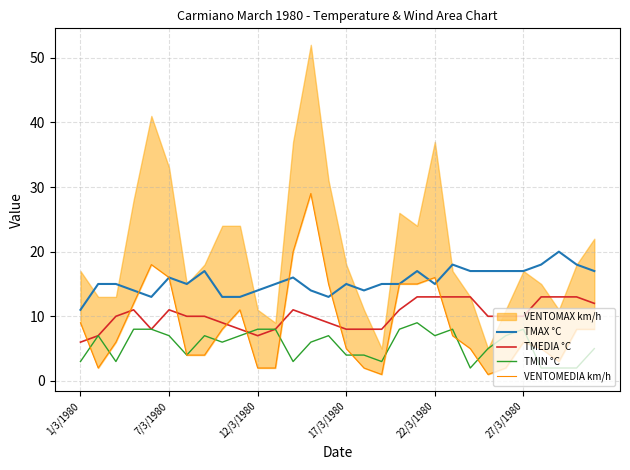

True or false: TMAX °C and TMIN °C intersect in this chart.

False